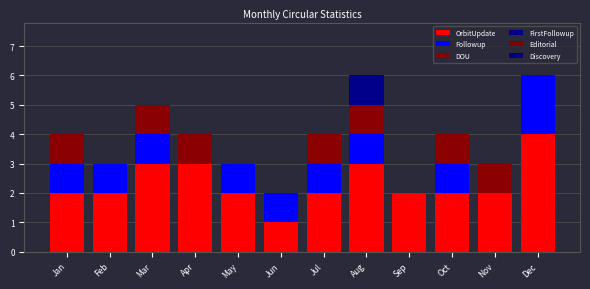

How many data points does each series have?

12